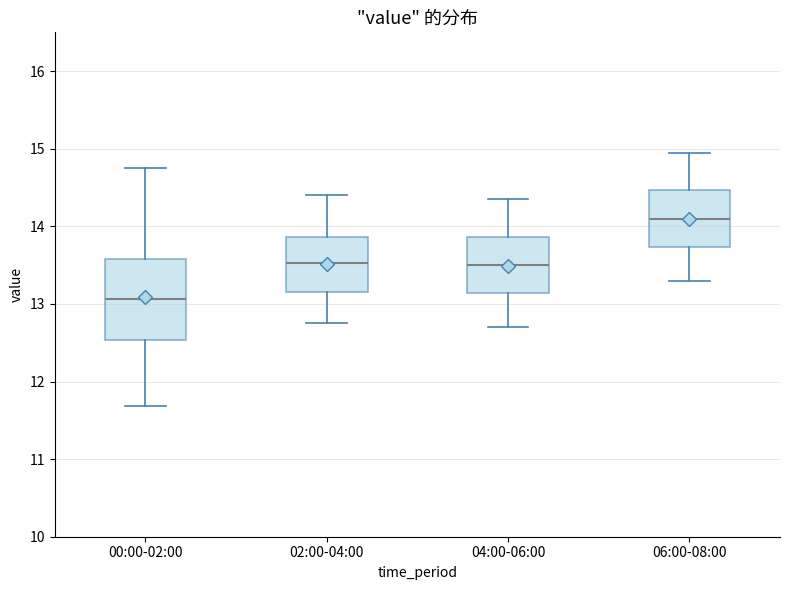

Which box's median line is the lowest?

00:00-02:00